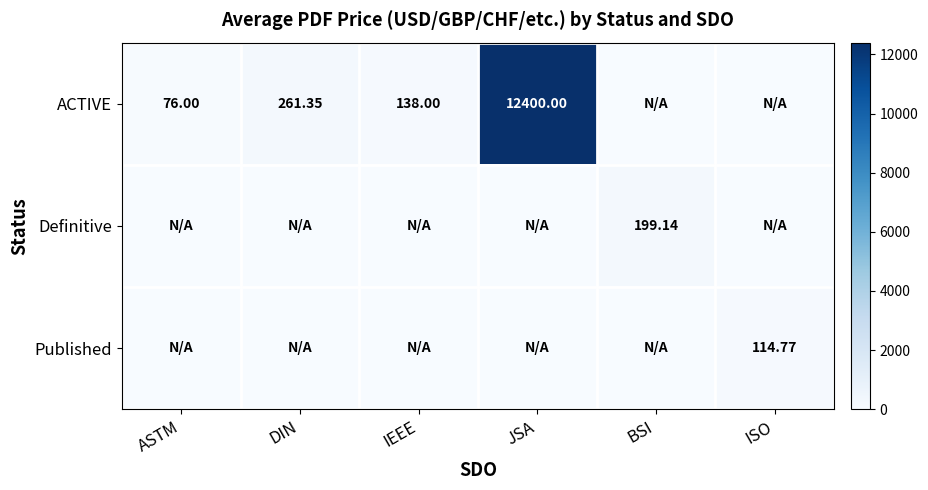

At which category does the chart reach its minimum across all series?

BSI